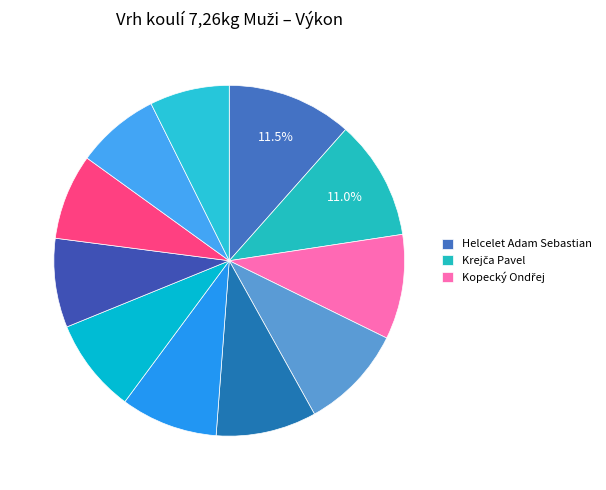

How many slices are in this pie chart?

11